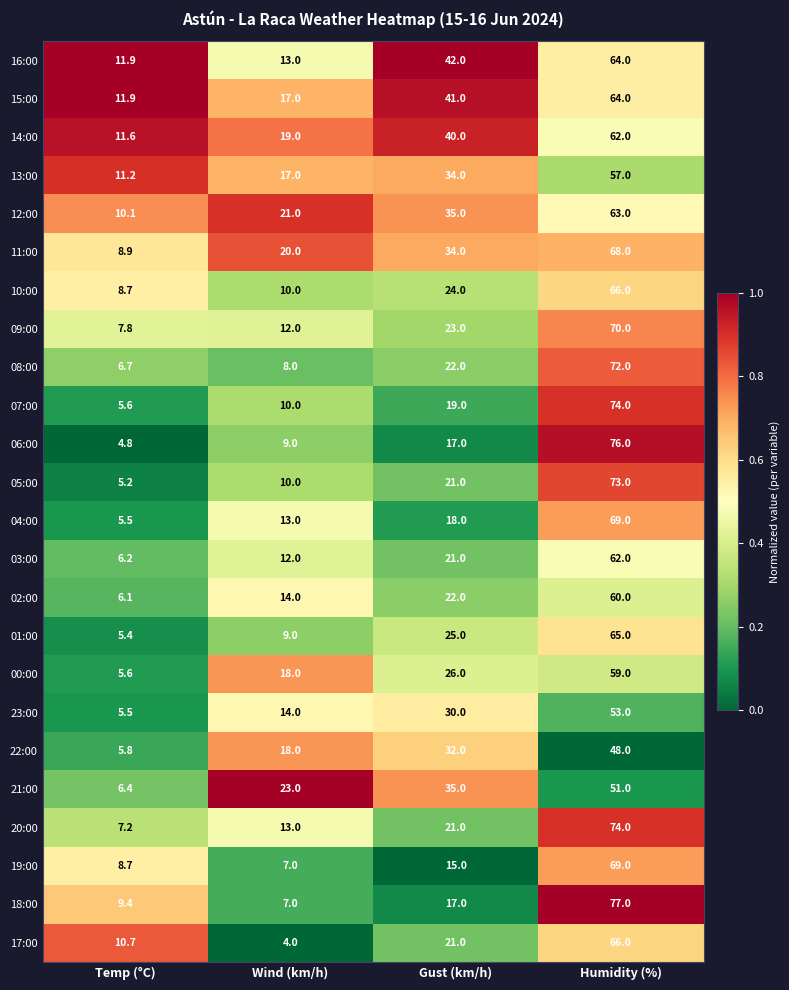

What is the approximate value of 04:00 at Humidity (%)?

69.0